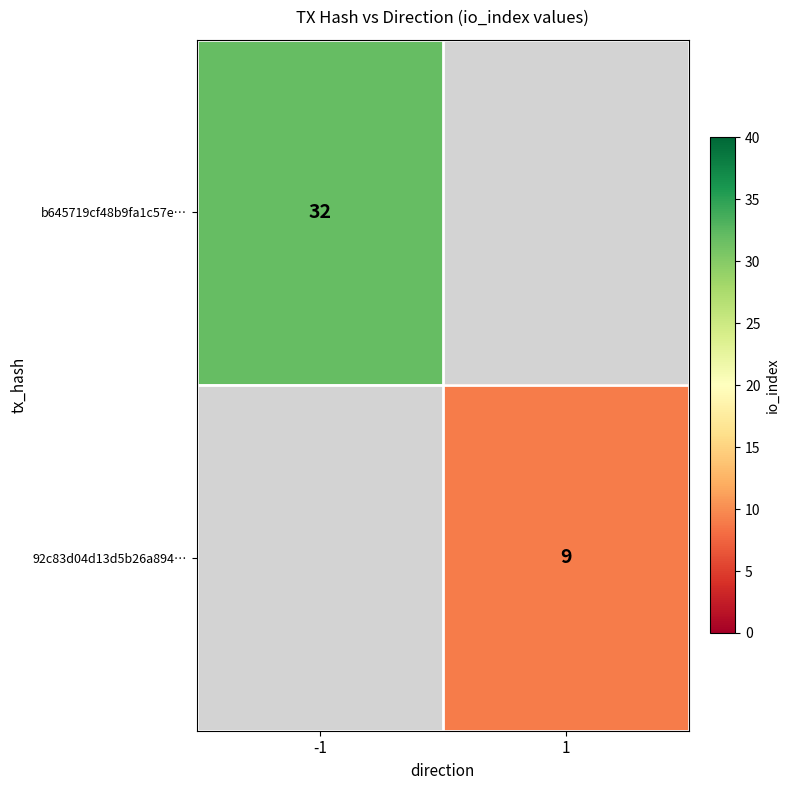

The value of 92c83d04d13d5b26a894… at 1 is 12.8. True or false?

False